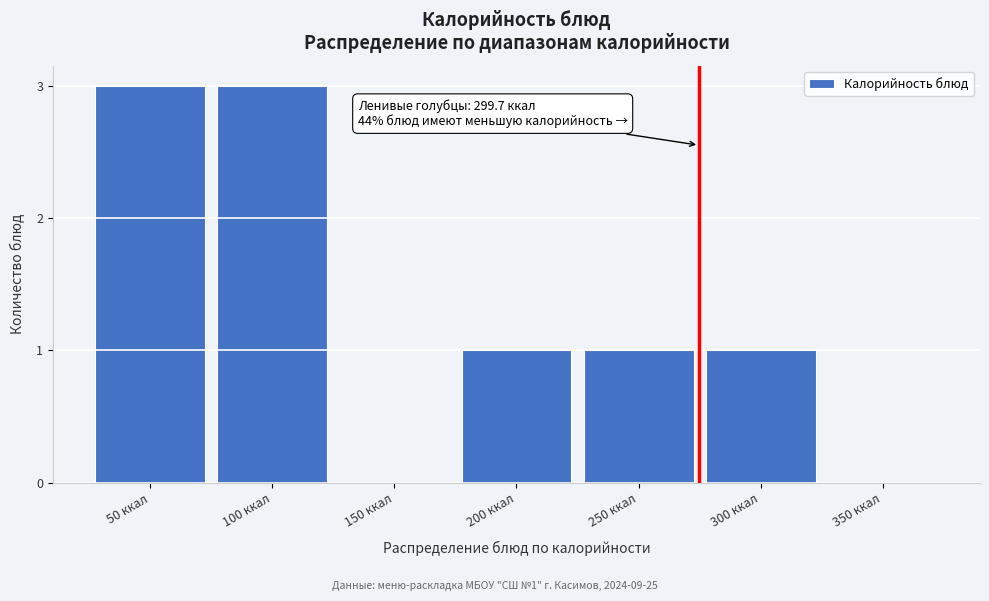

Between 150 ккал and 250 ккал, which is larger?

250 ккал